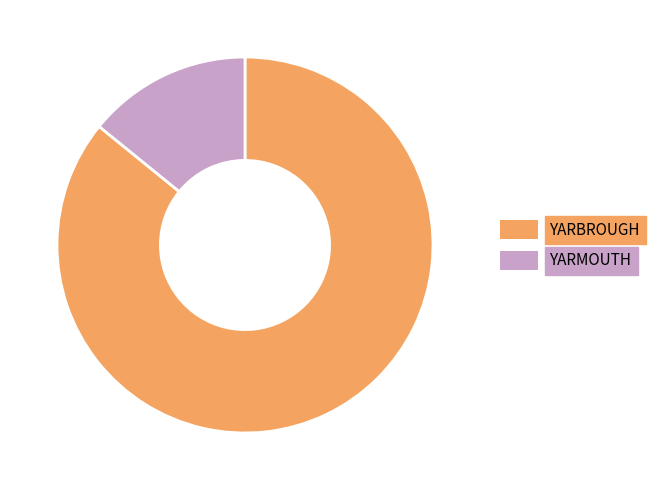

How many slices are in this pie chart?

2